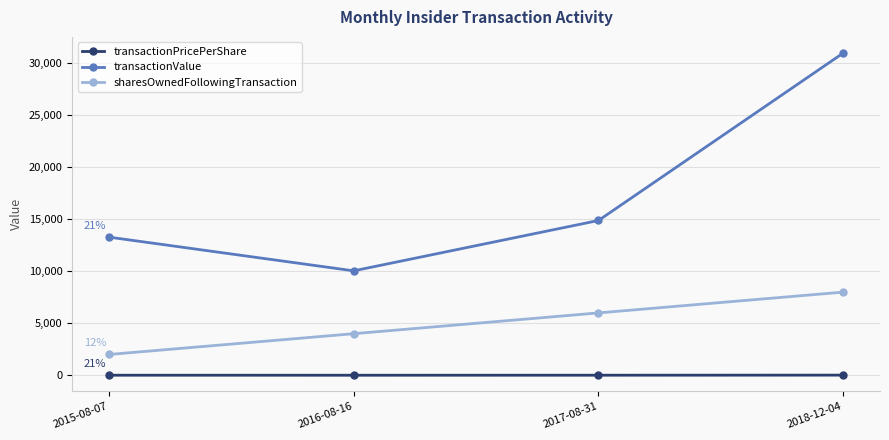

Count the number of data series in this chart.

3